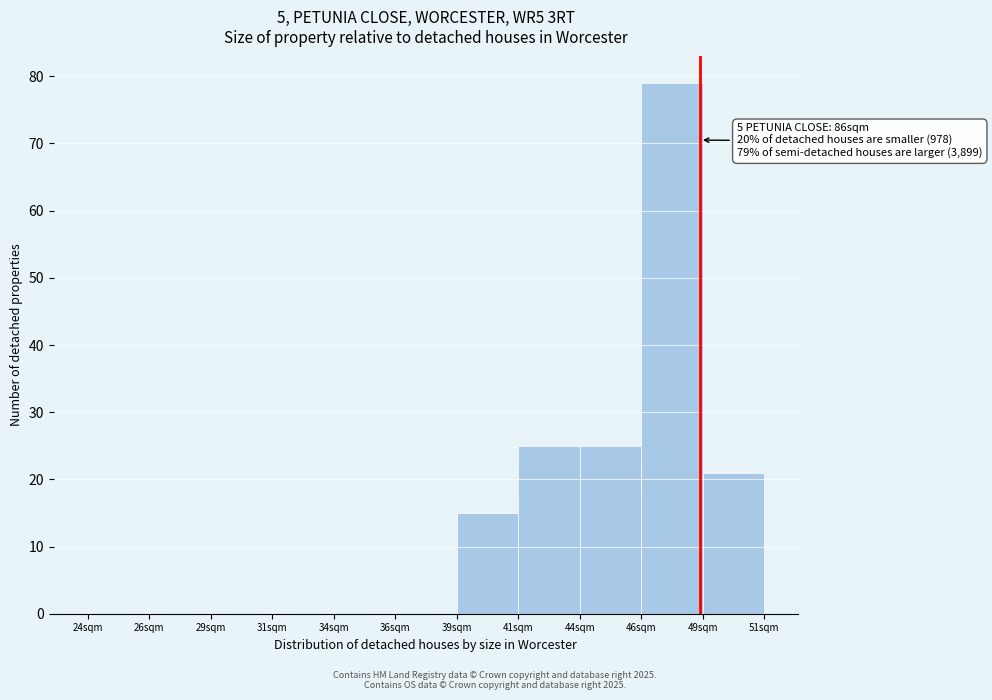

Reading right to left, transcribe all the data shown in this chart.

49sqm=21	46sqm=79	44sqm=25	41sqm=25	39sqm=15	36sqm=0	34sqm=0	31sqm=0	29sqm=0	26sqm=0	24sqm=0